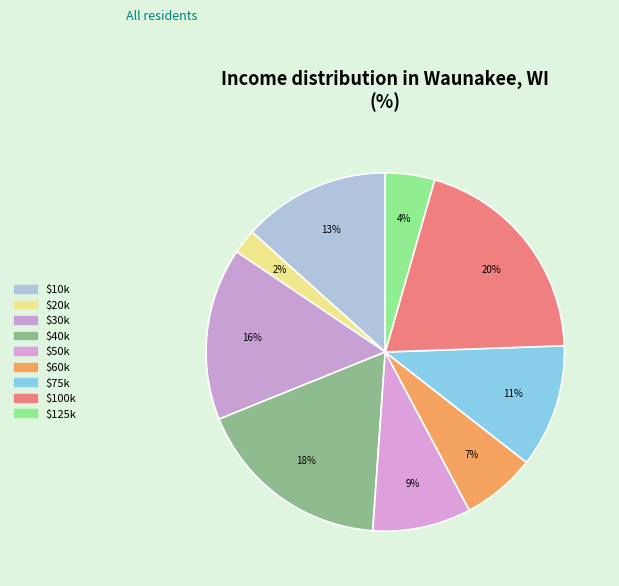

Is there any slice that represents more than half of the pie?

No